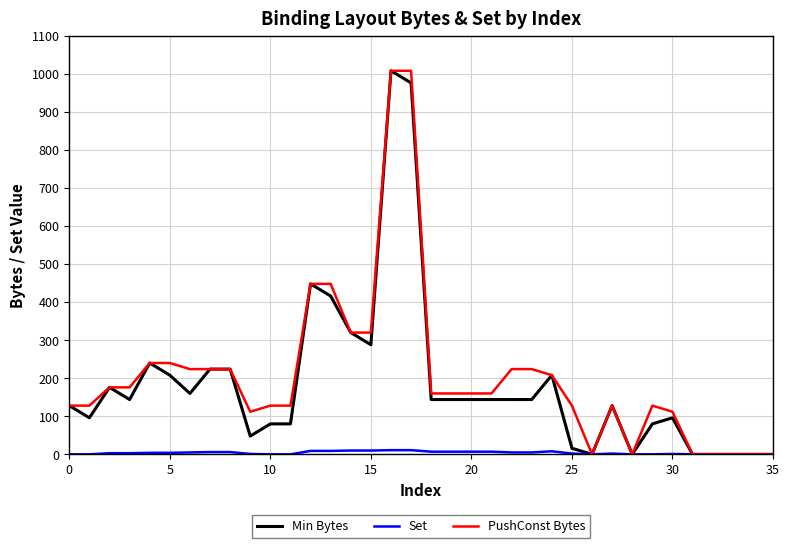

What is the value of the PushConst Bytes point at the 7th from the left?

224